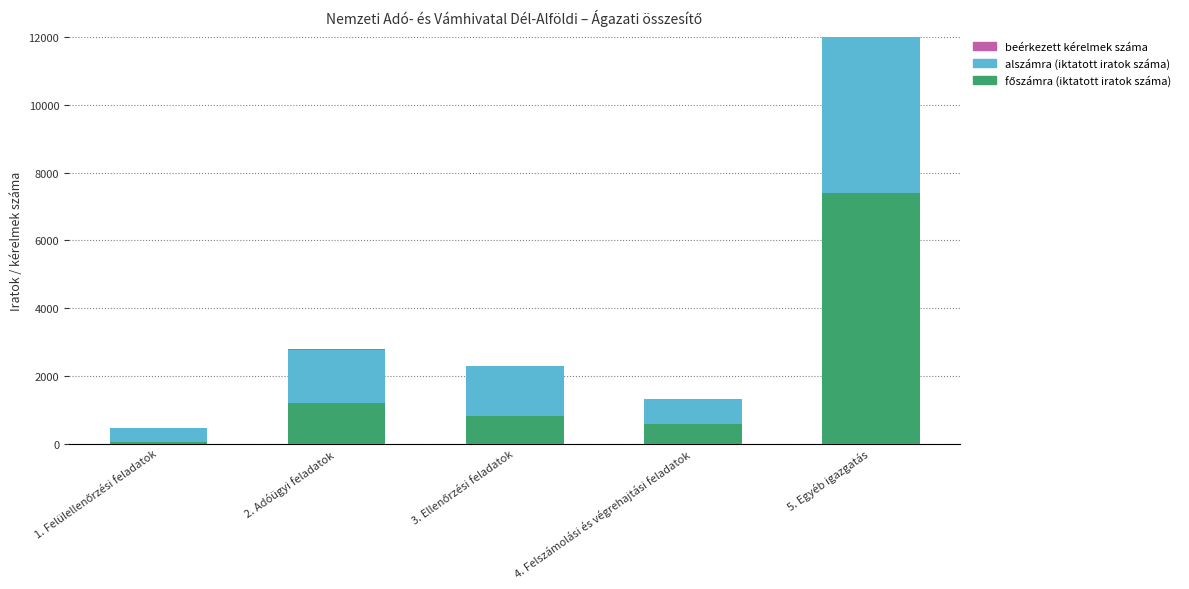

What position from the left is 3. Ellenőrzési feladatok?

3